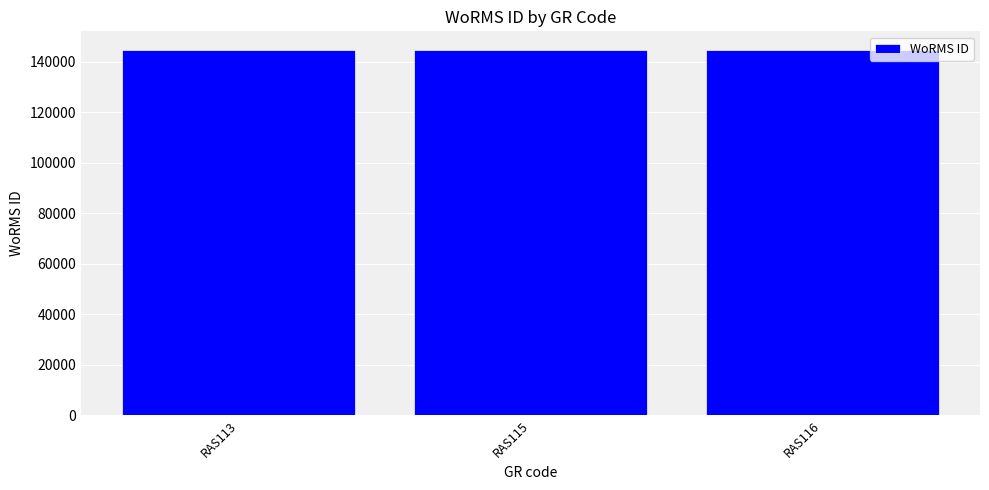

What is the greatest value displayed?

144847